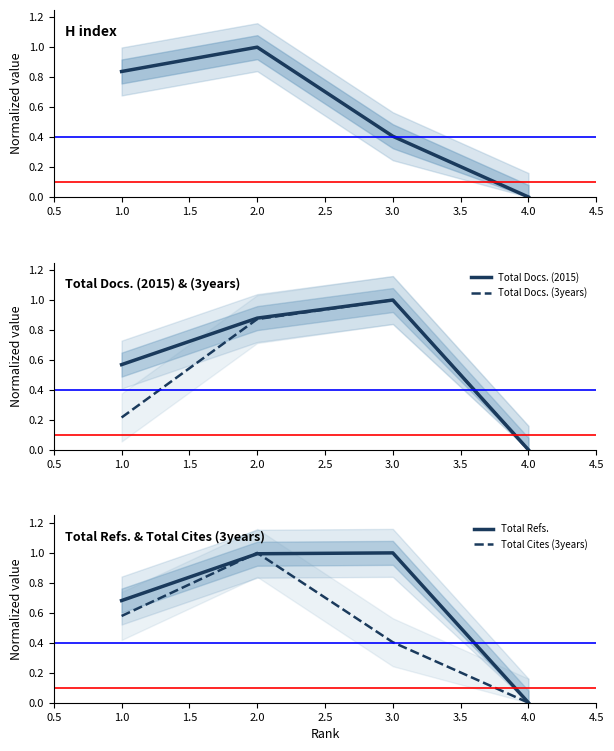

The Total Docs. (3years) series shows 1.0 at 3.0. True or false?

True